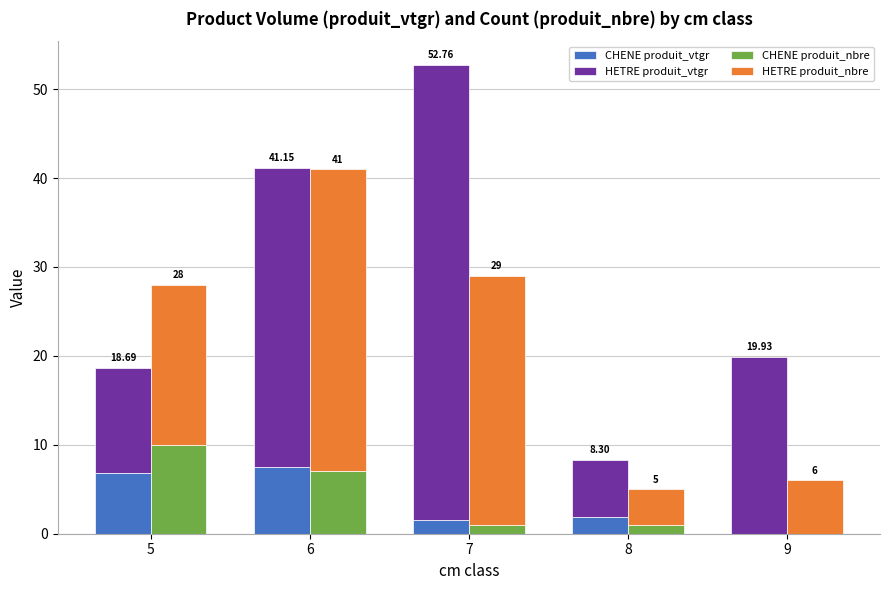

Which series changed the most between 5 and 7?

HETRE produit_vtgr